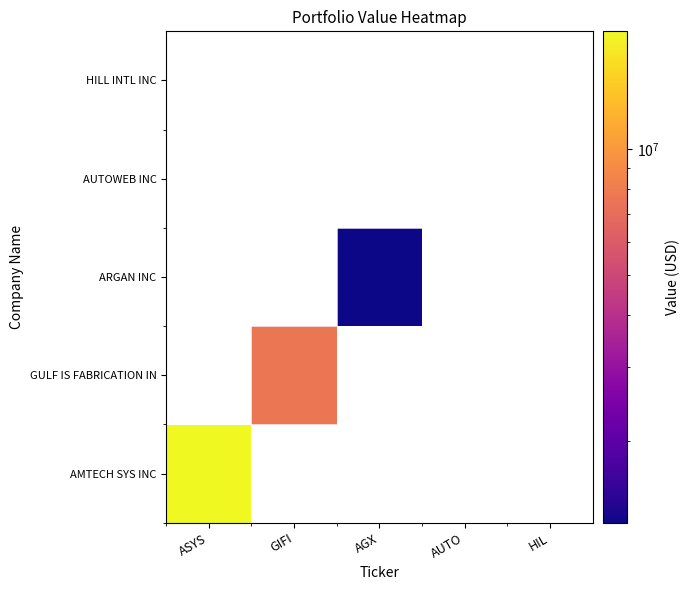

At which category does the chart reach its peak across all series?

ASYS